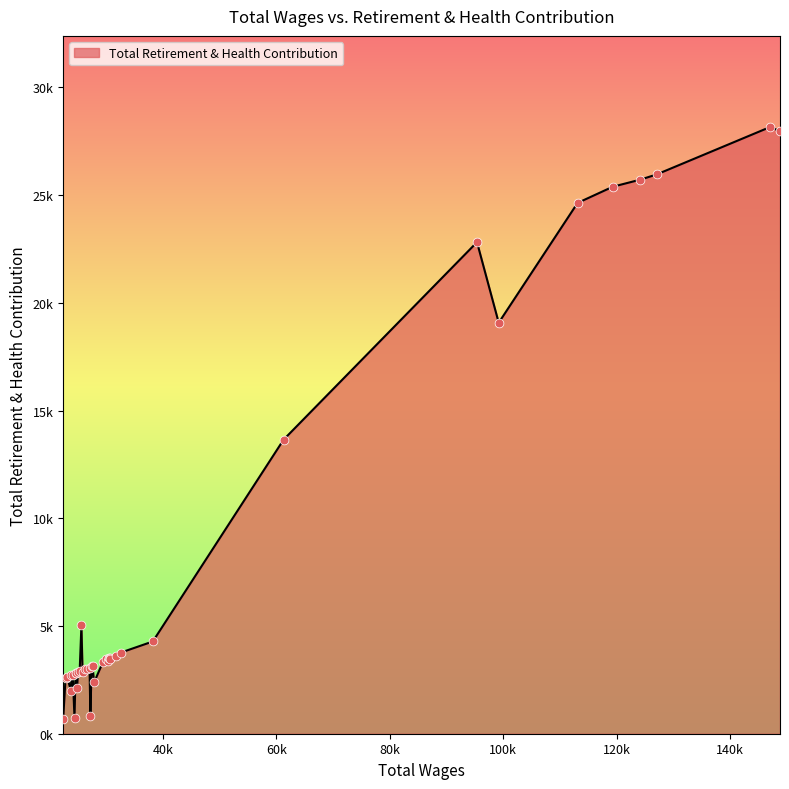

Is this an area chart (filled region under the line)?

Yes